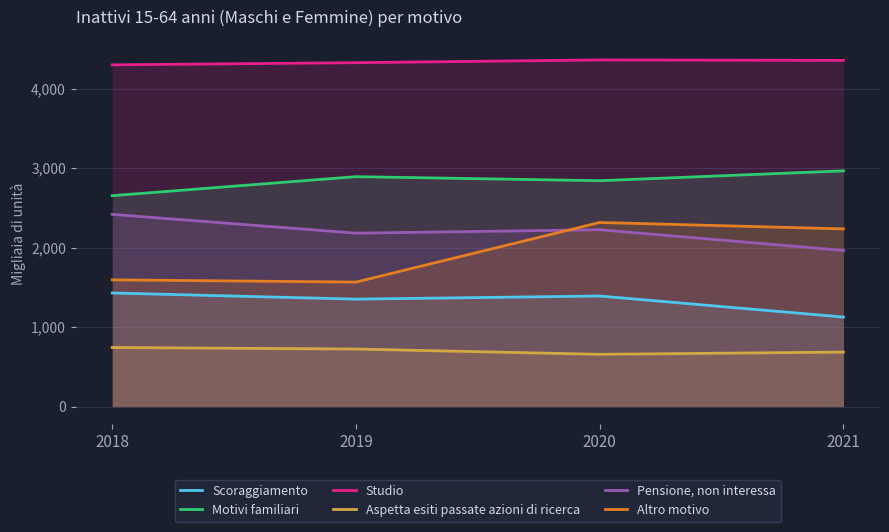

Which category has the highest value across all series?

2020